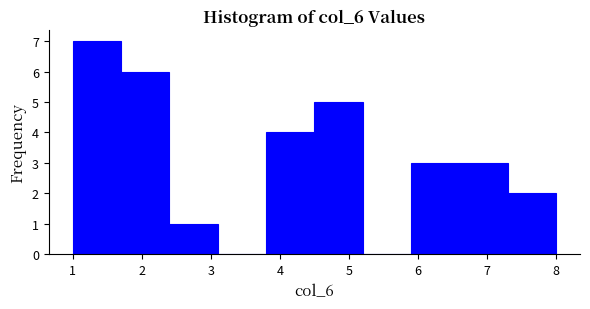

What is the height of the bar covering 1.0 to 1.7 on the x-axis? The values are not printed on the chart, so give them approximately, as read against the axis.

7